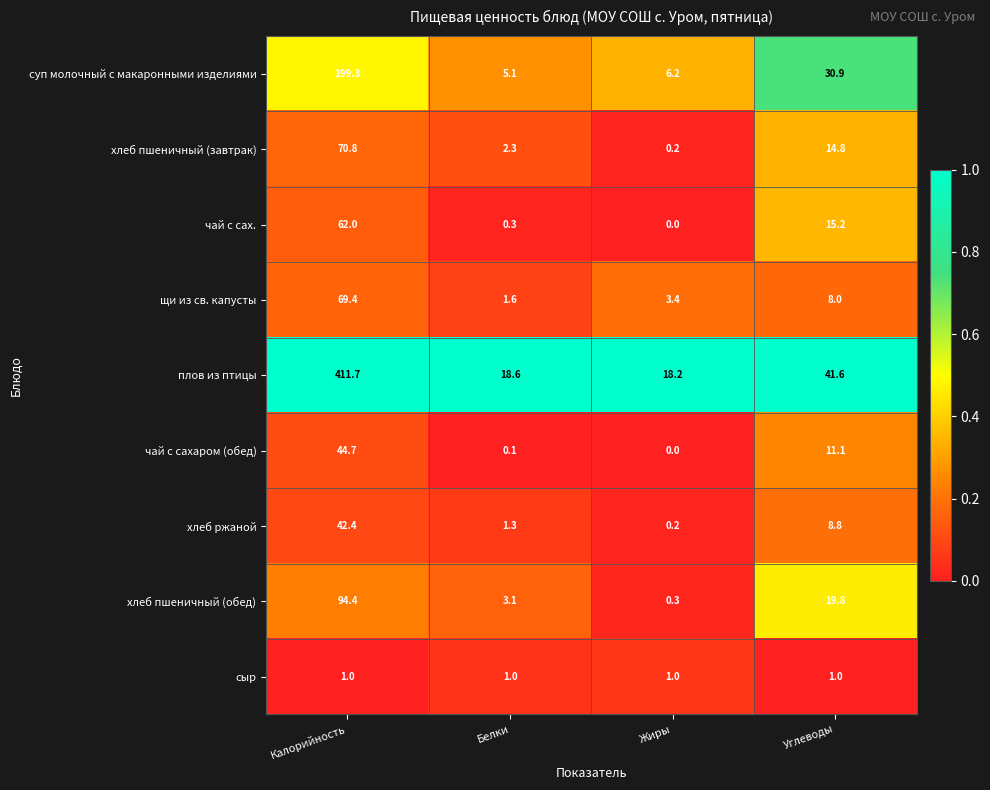

At Калорийность, list the series in order from largest to smallest.

плов из птицы, суп молочный с макаронными изделиями, хлеб пшеничный (обед), хлеб пшеничный (завтрак), щи из св. капусты, чай с сах., чай с сахаром (обед), хлеб ржаной, сыр